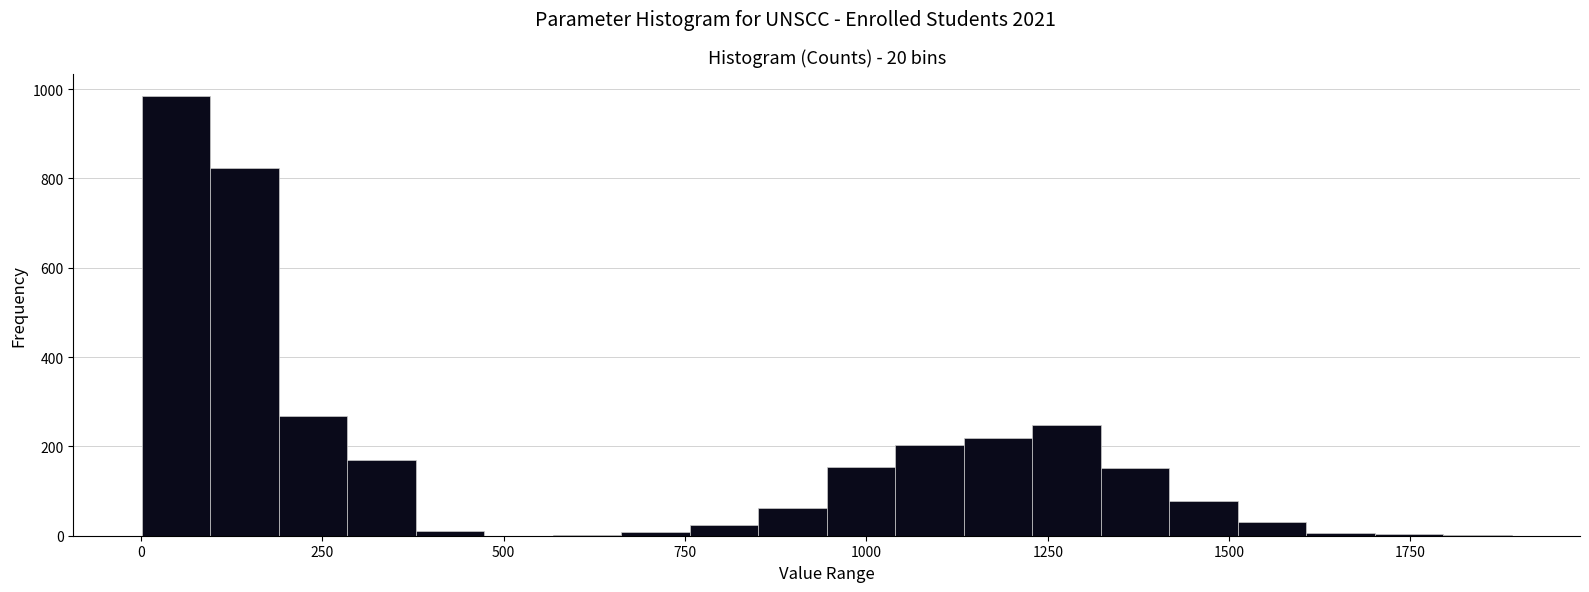

Read against the x-axis, roughly where is the centre of the tallest bar?

50